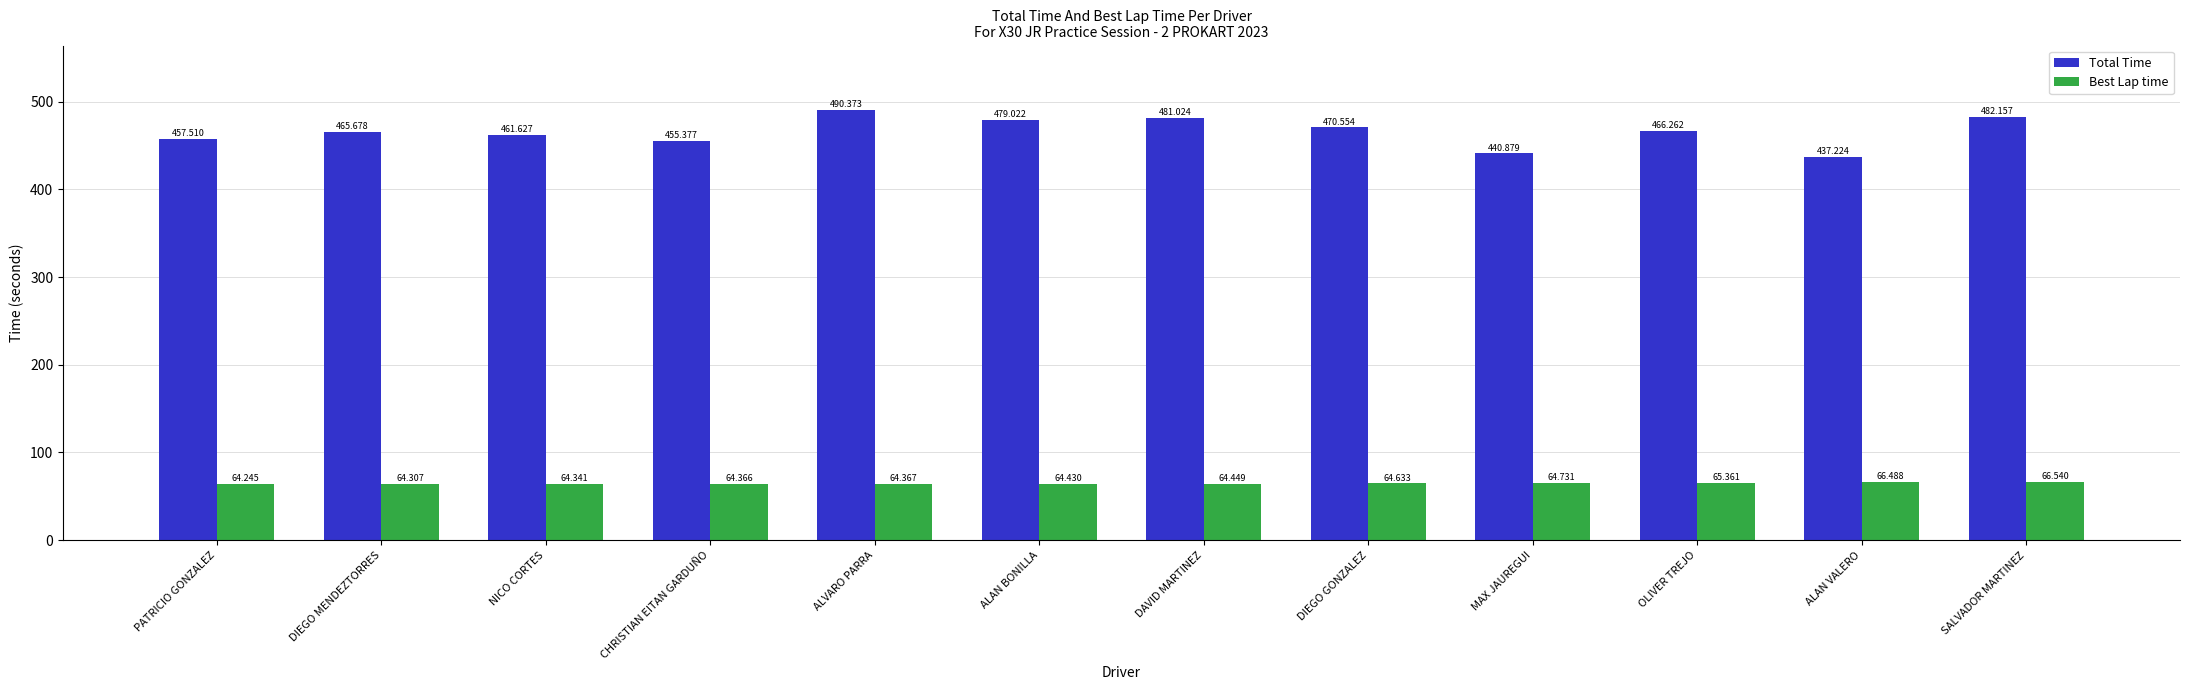

Is the value of Best Lap time at SALVADOR MARTINEZ greater than the value of Total Time at CHRISTIAN EITAN GARDUÑO?

No